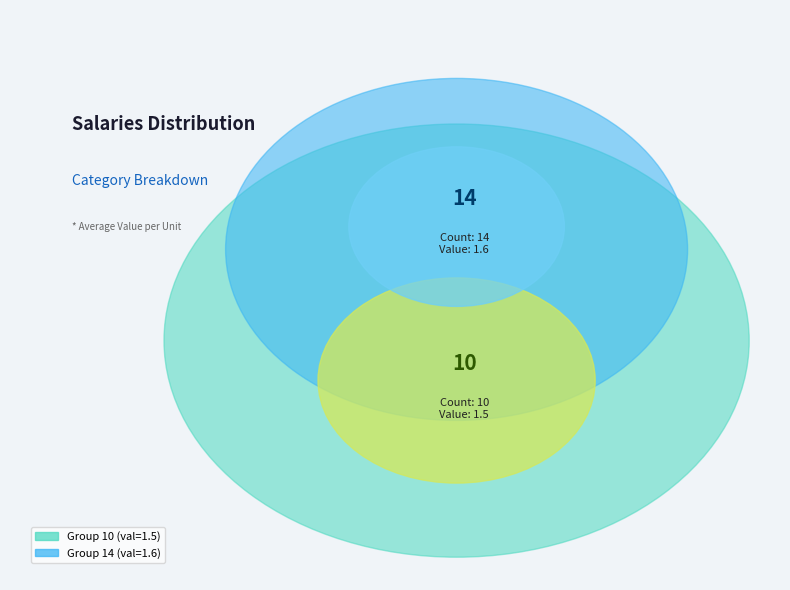

Is it true that 10 is 63% of the pie?

False